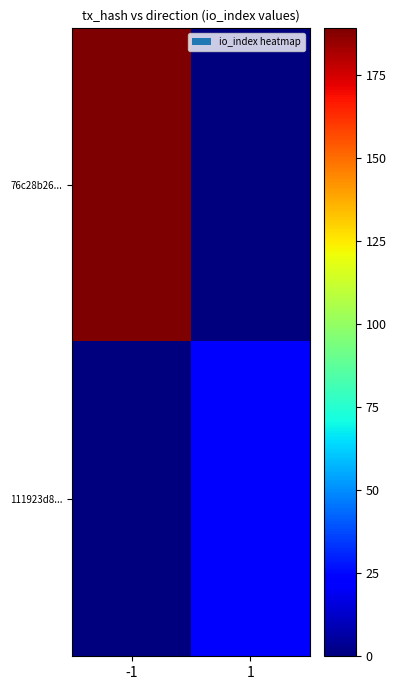

List the series in order of their overall mean, lowest first.

111923d8..., 76c28b26...